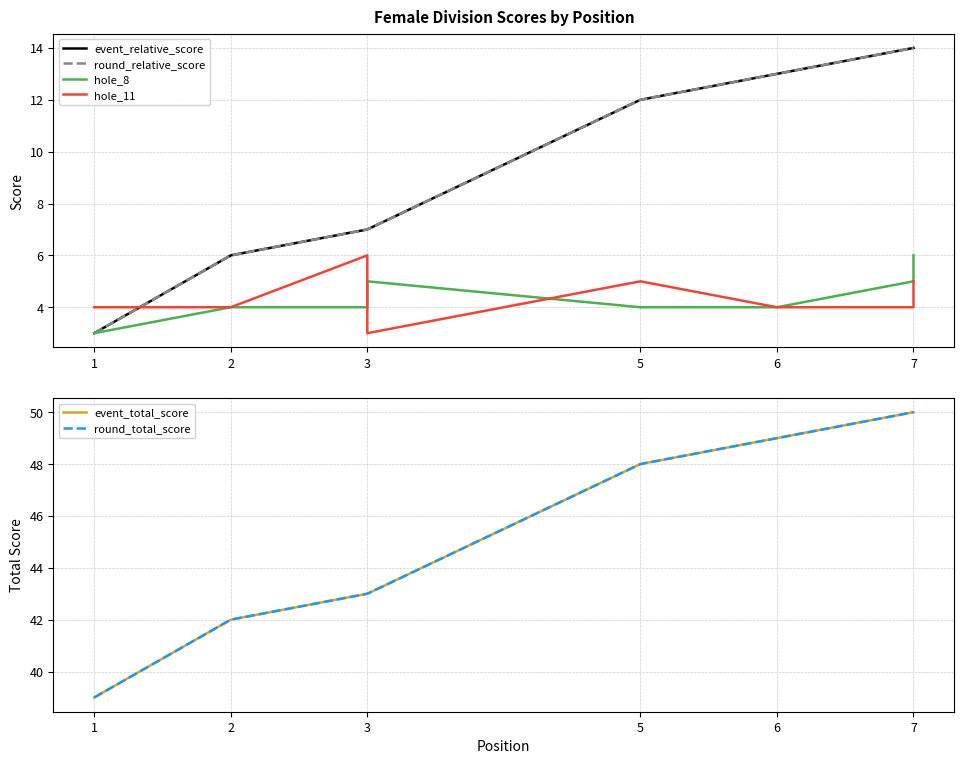

Which series changed the most between 2 and 3?

hole_11